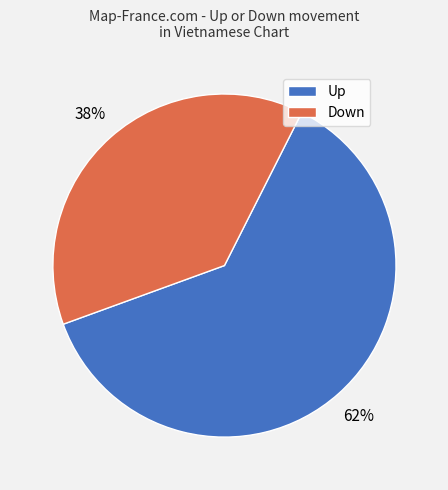

Is it true that Up is 62% of the pie?

True